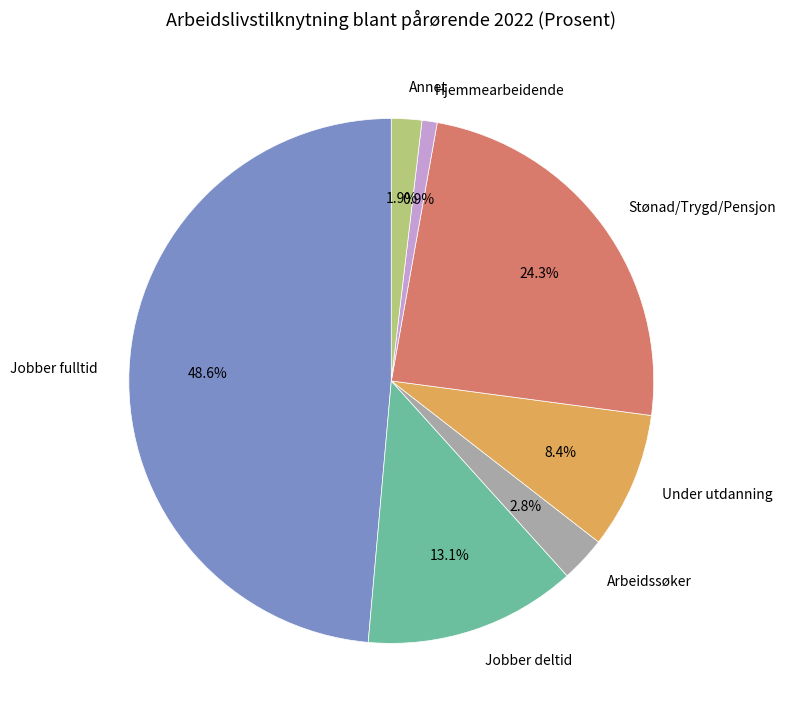

Count the number of slices in the pie.

7